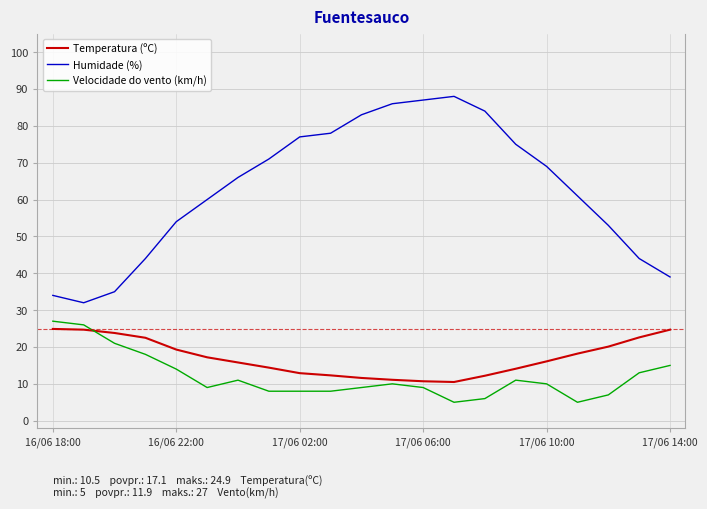

Which series has the largest total across all categories?

Humidade (%)